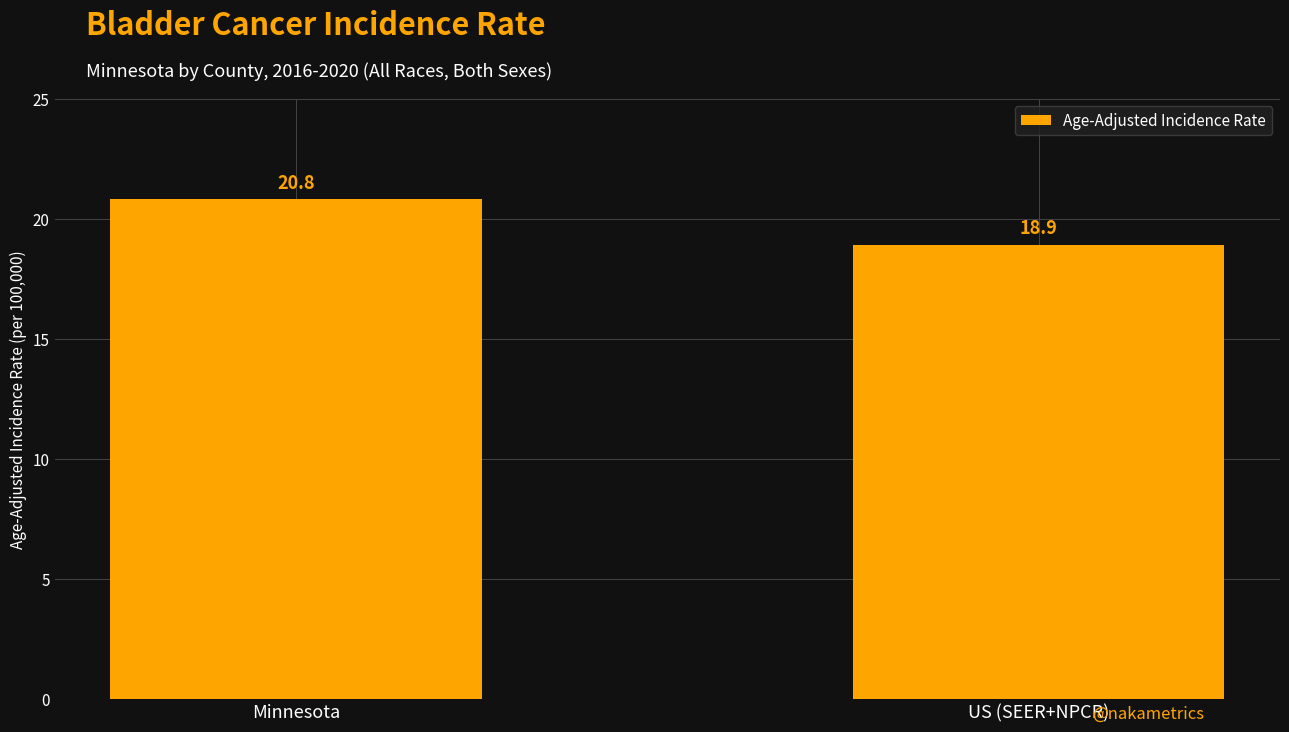

True or false: the data shows 18.9 at US (SEER+NPCR).

True